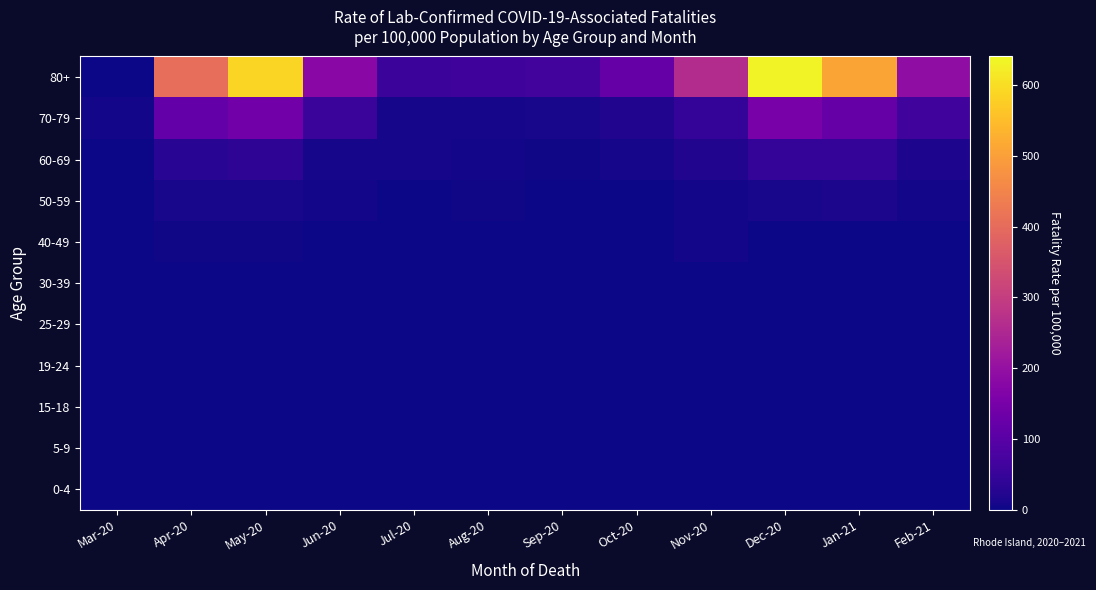

Reading left to right, what are all the values shown in this chart?

0-4: Mar-20=0	Apr-20=0	May-20=0	Jun-20=0	Jul-20=0	Aug-20=0	Sep-20=0	Oct-20=0	Nov-20=0	Dec-20=0	Jan-21=0	Feb-21=0
5-9: Mar-20=0	Apr-20=0	May-20=0	Jun-20=0	Jul-20=0	Aug-20=0	Sep-20=0	Oct-20=0	Nov-20=0	Dec-20=0	Jan-21=0	Feb-21=0
15-18: Mar-20=0	Apr-20=0	May-20=0	Jun-20=0	Jul-20=0	Aug-20=0	Sep-20=0	Oct-20=0	Nov-20=0	Dec-20=0	Jan-21=0	Feb-21=0
19-24: Mar-20=0	Apr-20=0	May-20=0	Jun-20=0	Jul-20=0	Aug-20=0	Sep-20=0	Oct-20=0	Nov-20=0	Dec-20=0	Jan-21=0	Feb-21=0
25-29: Mar-20=0	Apr-20=0	May-20=0	Jun-20=0	Jul-20=0	Aug-20=0	Sep-20=0	Oct-20=0	Nov-20=0	Dec-20=0	Jan-21=0	Feb-21=0
30-39: Mar-20=0	Apr-20=0	May-20=0	Jun-20=0	Jul-20=0	Aug-20=0	Sep-20=0	Oct-20=0	Nov-20=0	Dec-20=0	Jan-21=0	Feb-21=0
40-49: Mar-20=0	Apr-20=4	May-20=4	Jun-20=0	Jul-20=0	Aug-20=0	Sep-20=0	Oct-20=0	Nov-20=6	Dec-20=0	Jan-21=0	Feb-21=0
50-59: Mar-20=0	Apr-20=11	May-20=11	Jun-20=5	Jul-20=0	Aug-20=3	Sep-20=0	Oct-20=0	Nov-20=5	Dec-20=12	Jan-21=13	Feb-21=7
60-69: Mar-20=0	Apr-20=30	May-20=35	Jun-20=8	Jul-20=8	Aug-20=5	Sep-20=4	Oct-20=9	Nov-20=22	Dec-20=47	Jan-21=46	Feb-21=17
70-79: Mar-20=7	Apr-20=119	May-20=142	Jun-20=53	Jul-20=8	Aug-20=9	Sep-20=12	Oct-20=21	Nov-20=44	Dec-20=153	Jan-21=121	Feb-21=64
80+: Mar-20=0	Apr-20=406	May-20=587	Jun-20=181	Jul-20=57	Aug-20=62	Sep-20=66	Oct-20=121	Nov-20=261	Dec-20=632	Jan-21=509	Feb-21=191